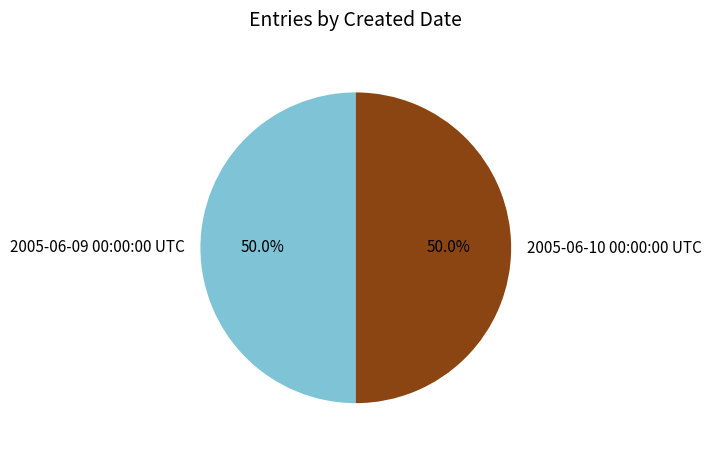

Is the sum of 2005-06-10 00:00:00 UTC and 2005-06-09 00:00:00 UTC greater than half?

Yes